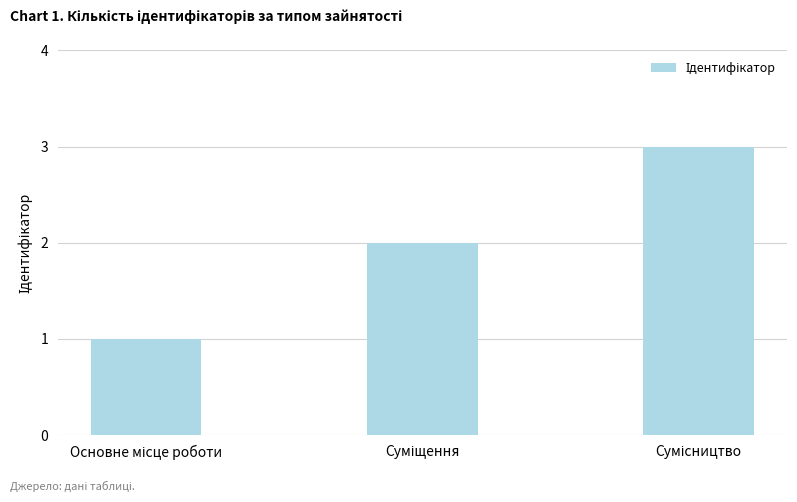

What is the maximum value shown in the chart?

3